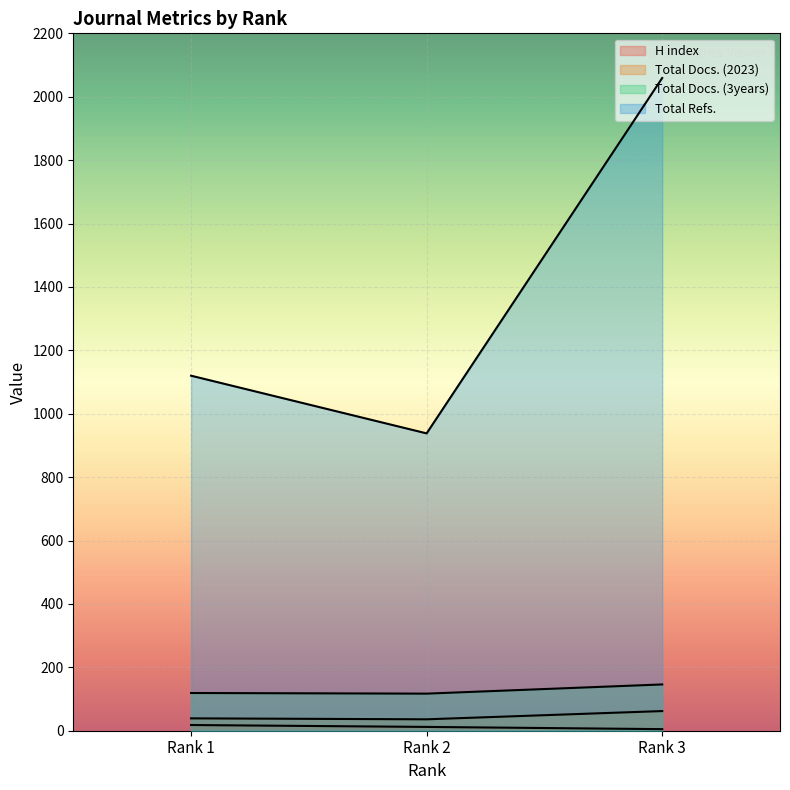

At Rank 1, list the series in order from smallest to largest.

H index, Total Docs. (2023), Total Docs. (3years), Total Refs.